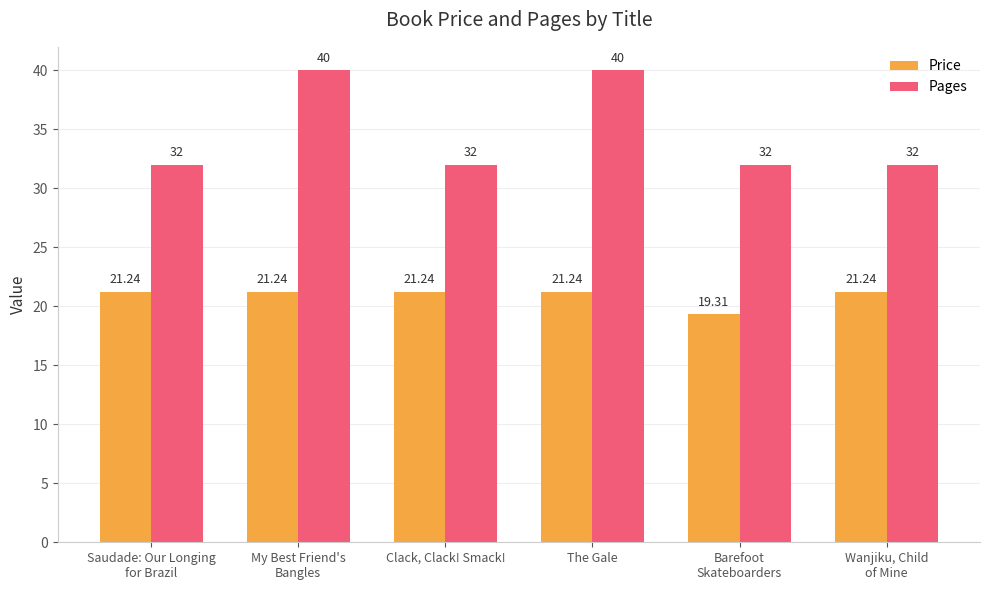

The Pages series shows 18.6 at Barefoot
Skateboarders. True or false?

False